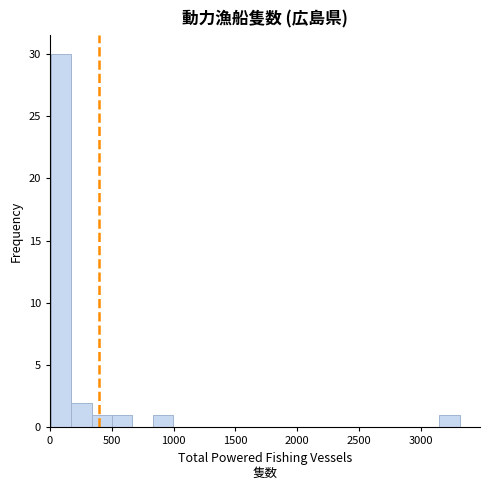

Read against the x-axis, roughly where is the centre of the tallest bar?

100